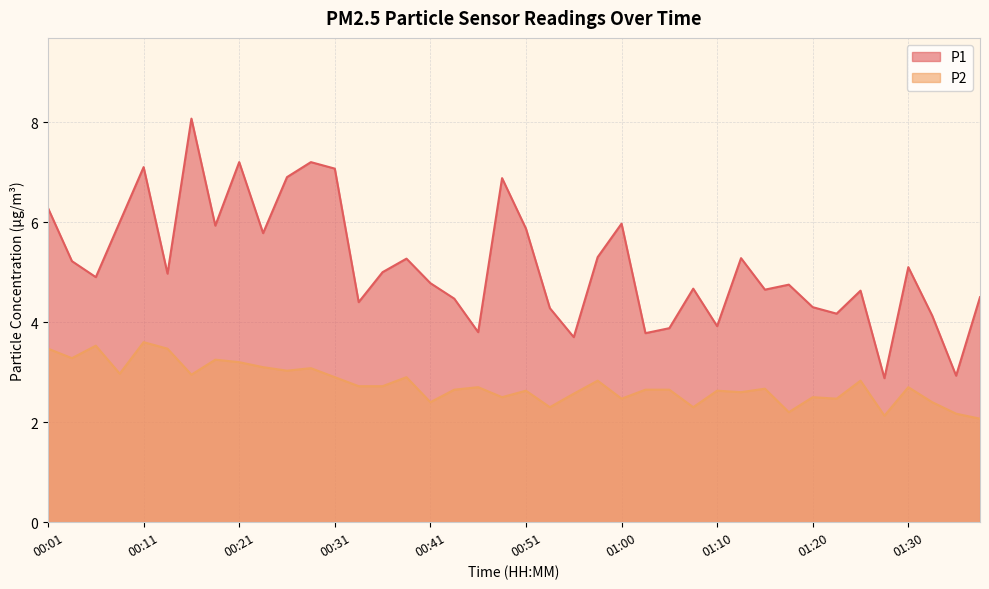

List the series in order of their overall mean, lowest first.

P2, P1